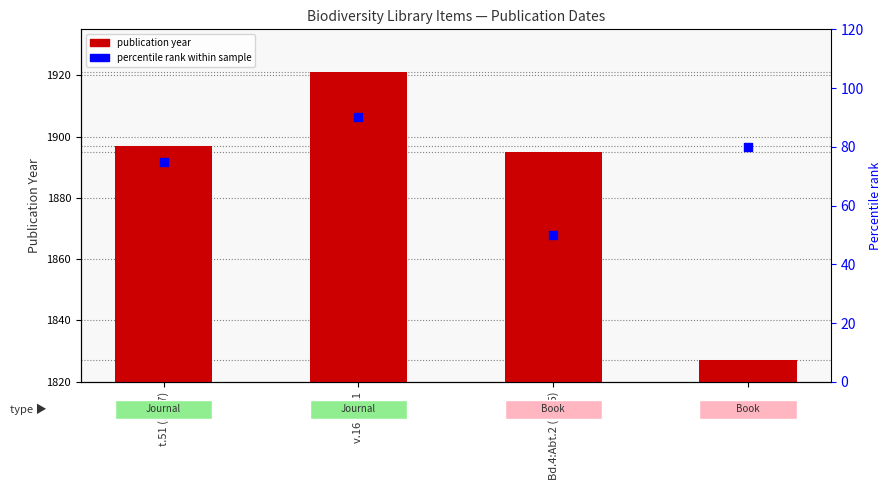

At how many categories does at least one series exceed 1442?

4